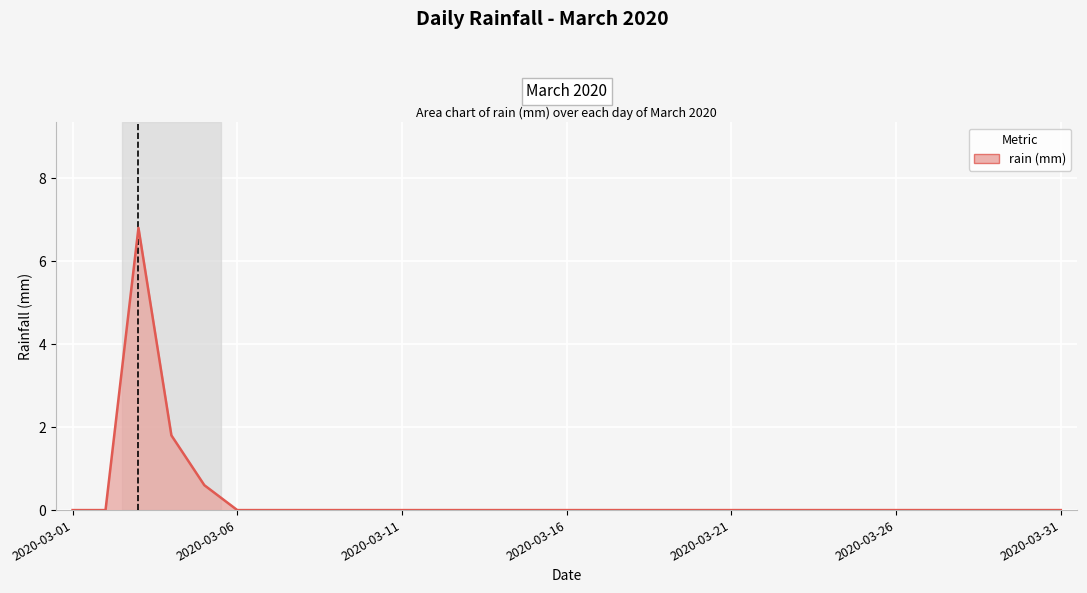

What is the maximum value shown in the chart?

6.8